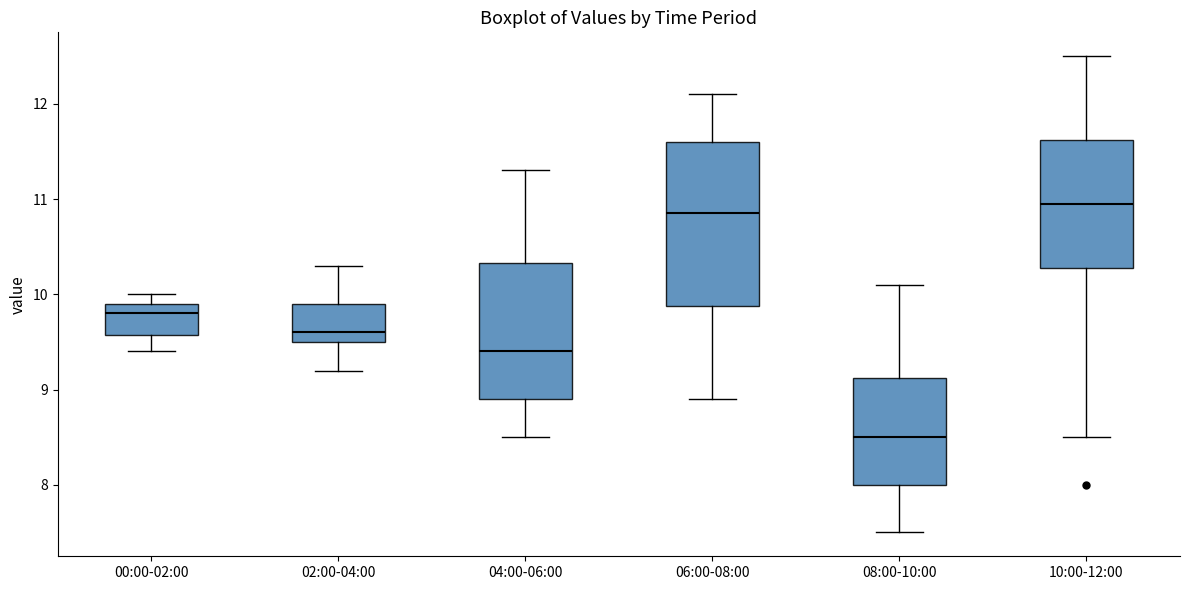

Reading left to right, transcribe this box plot: for each box, give where its median line is, the range the box spans, and where its two whiskers end, as read against the y-axis. The values are not printed on the chart, so give them approximately, as read against the axis.

00:00-02:00: median 9.8, box 9.6 to 9.9, whiskers 9.4 to 10.0
02:00-04:00: median 9.6, box 9.5 to 9.9, whiskers 9.2 to 10.3
04:00-06:00: median 9.4, box 8.9 to 10.3, whiskers 8.5 to 11.3
06:00-08:00: median 10.9, box 9.9 to 11.6, whiskers 8.9 to 12.1
08:00-10:00: median 8.5, box 8.0 to 9.1, whiskers 7.5 to 10.1
10:00-12:00: median 11.0, box 10.3 to 11.6, whiskers 8.5 to 12.5